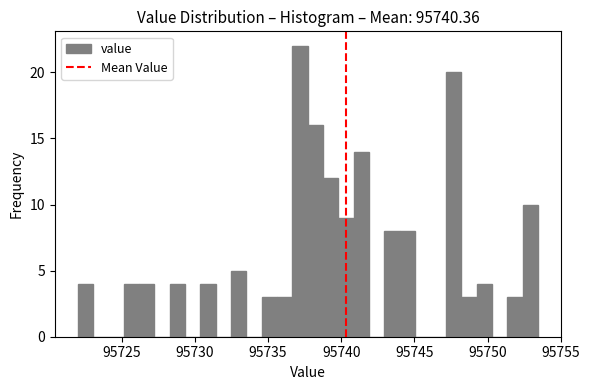

Around what value on the x-axis is the tallest bar? Give the approximate position of its centre, as read against the axis.

95737.0